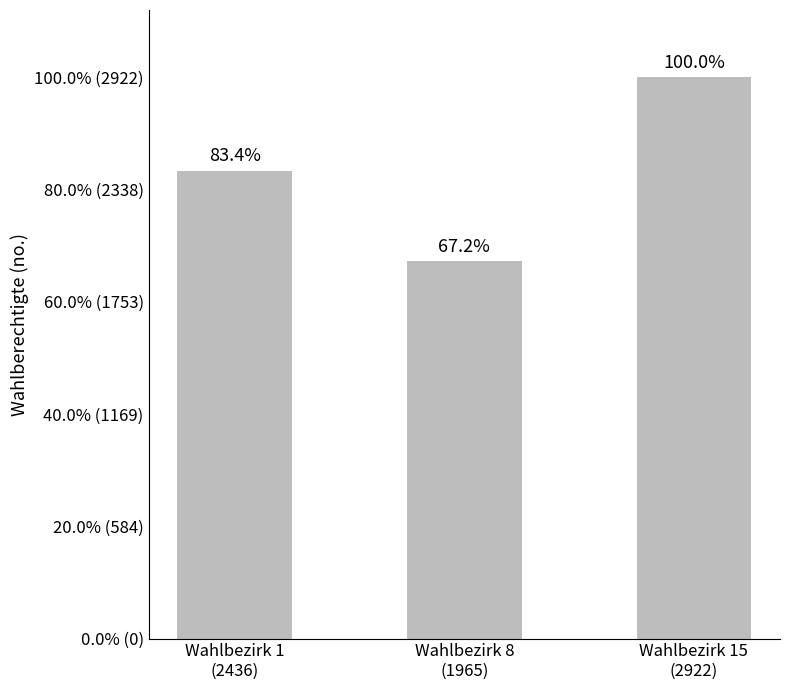

Rank the categories by value from highest to lowest.

Wahlbezirk 15
(2922), Wahlbezirk 1
(2436), Wahlbezirk 8
(1965)